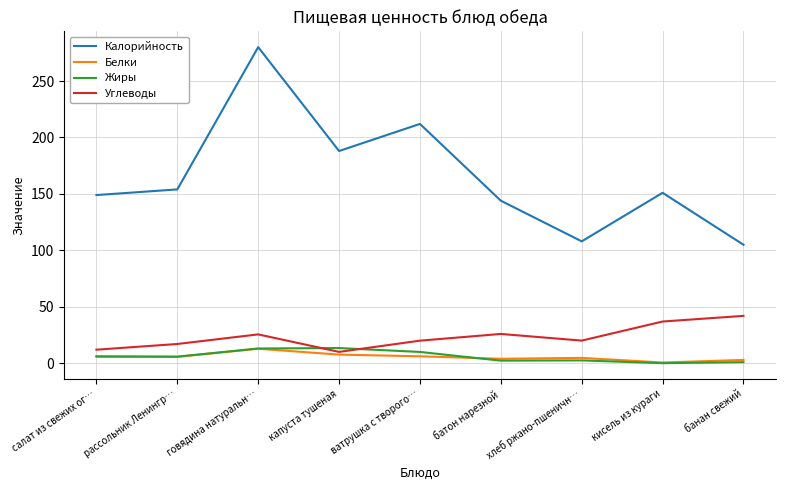

What is the sum of the Калорийность values at хлеб ржано-пшеничн… and капуста тушеная?

296.0